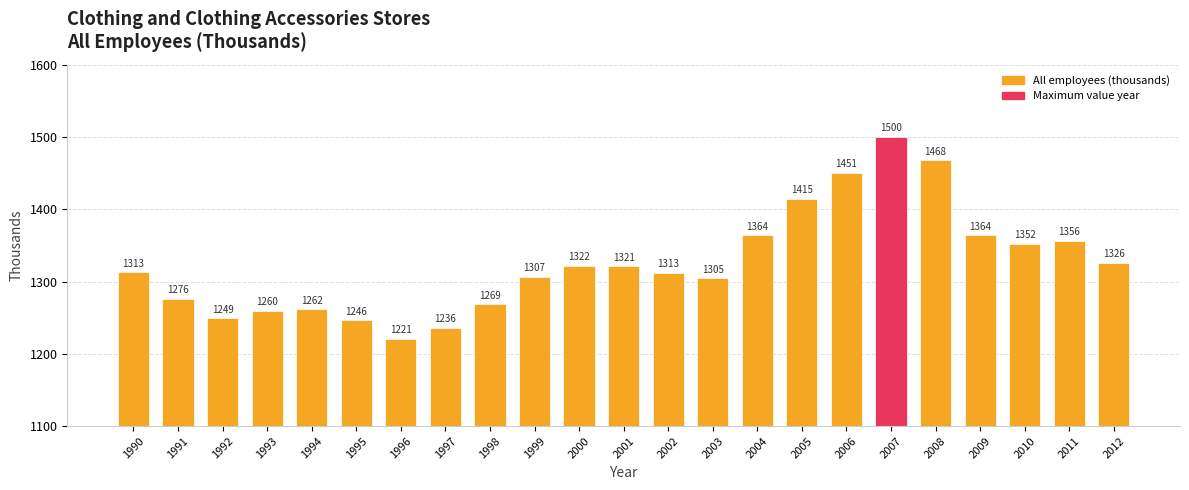

Is it true that the value at 2001 is 392.5?

False